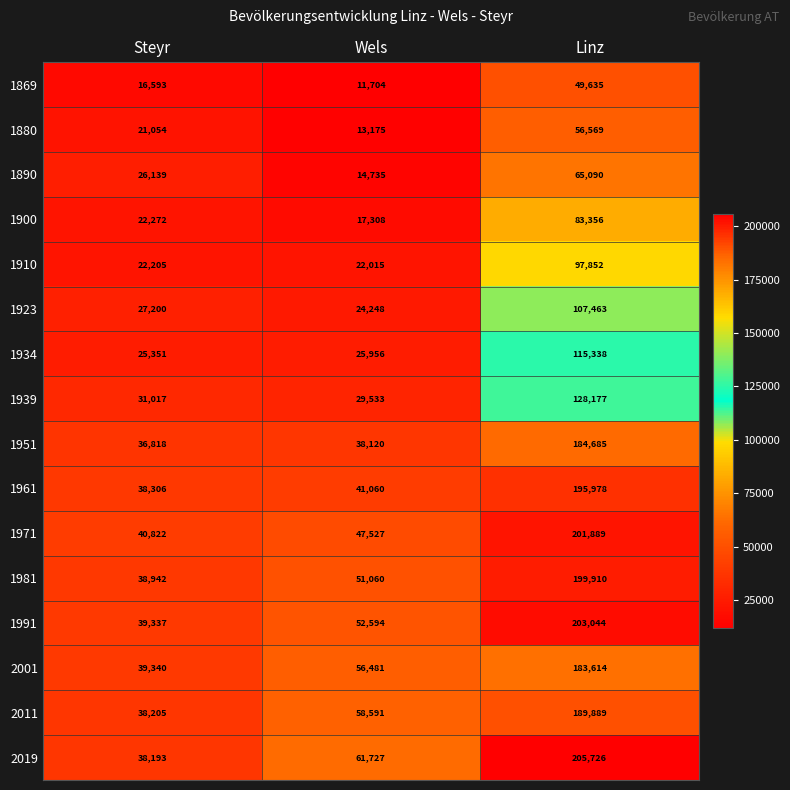

How many data points does each series have?

3